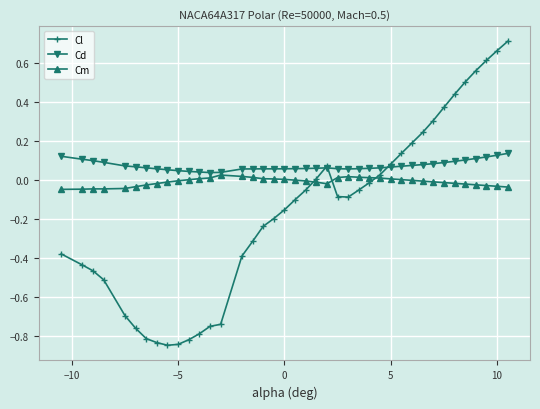

True or false: Cd has more than 1 interior local peaks.

True